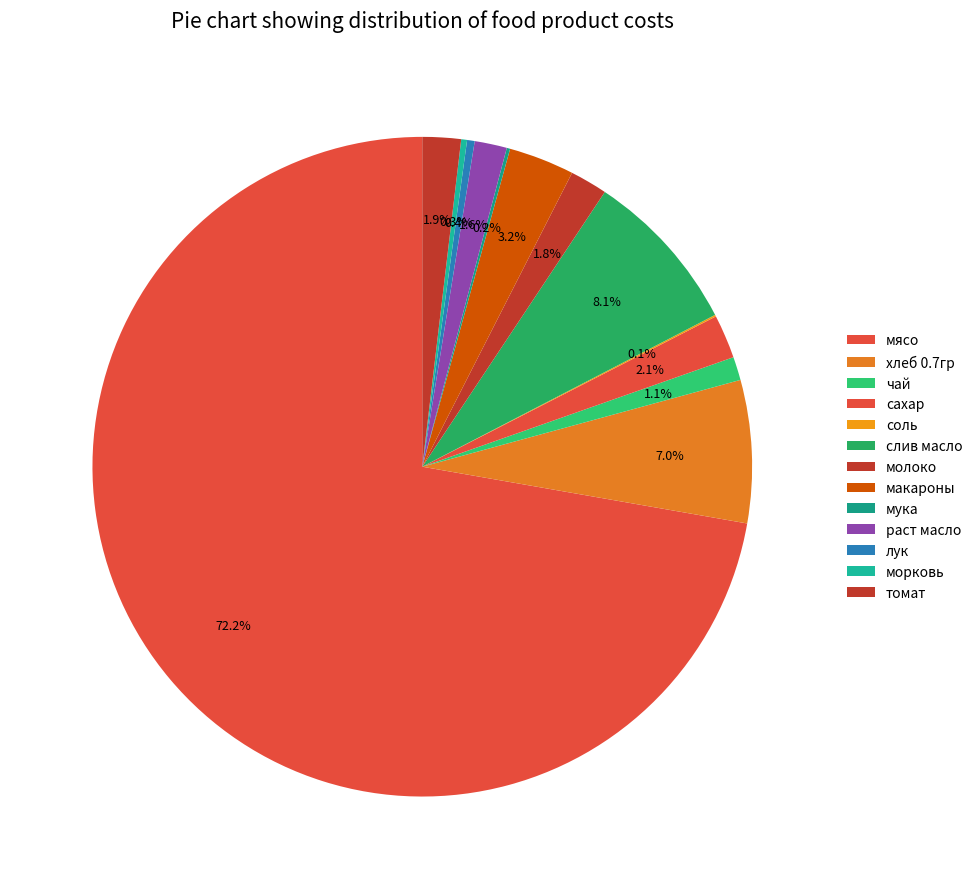

Do раст масло and мука together represent more than half of the pie?

No